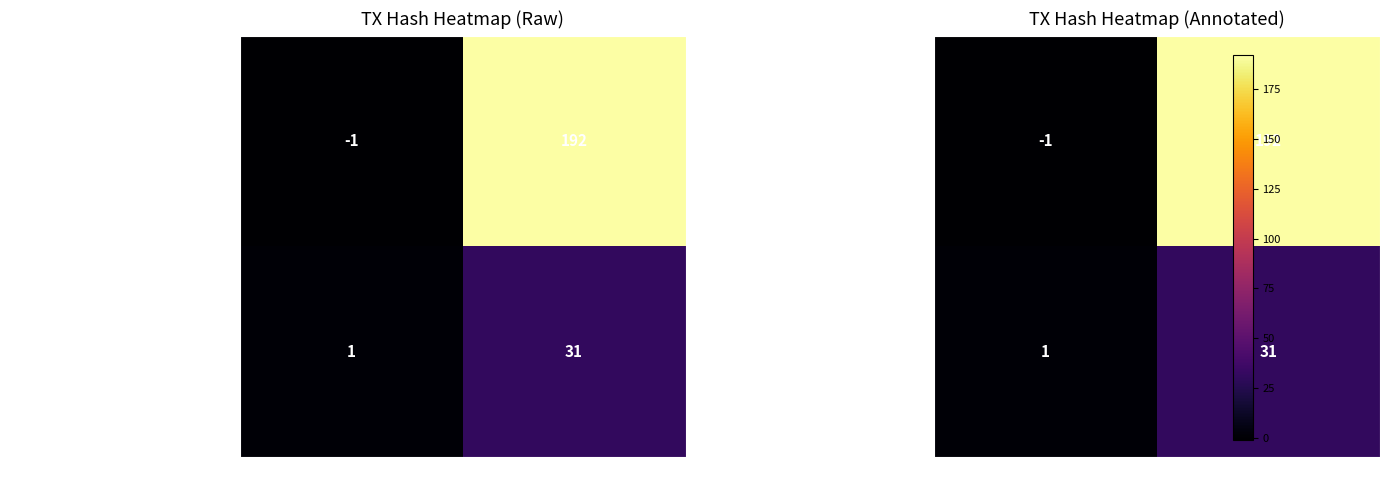

What is the spread (max minus min) of values at direction?

2